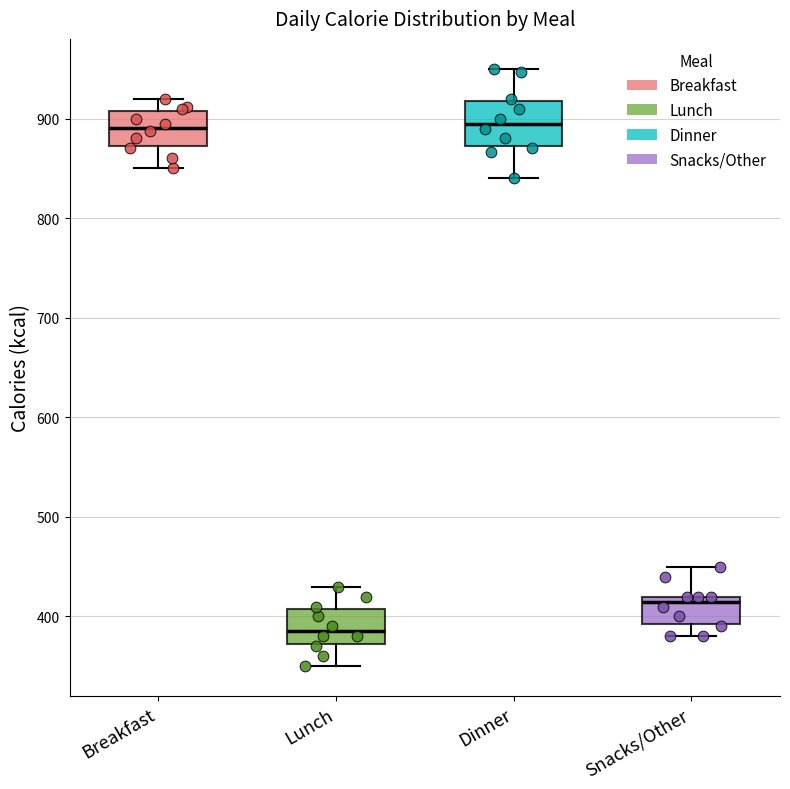

Where does the lower whisker of the box for Lunch end on the y-axis? The values are not printed on the chart, so give them approximately, as read against the axis.

350